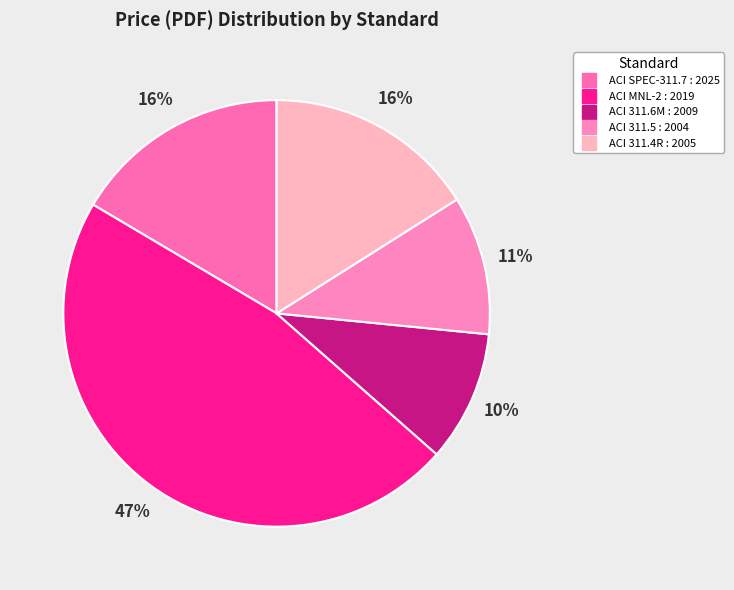

Rank the categories by value from highest to lowest.

ACI MNL-2 : 2019, ACI SPEC-311.7 : 2025, ACI 311.4R : 2005, ACI 311.5 : 2004, ACI 311.6M : 2009